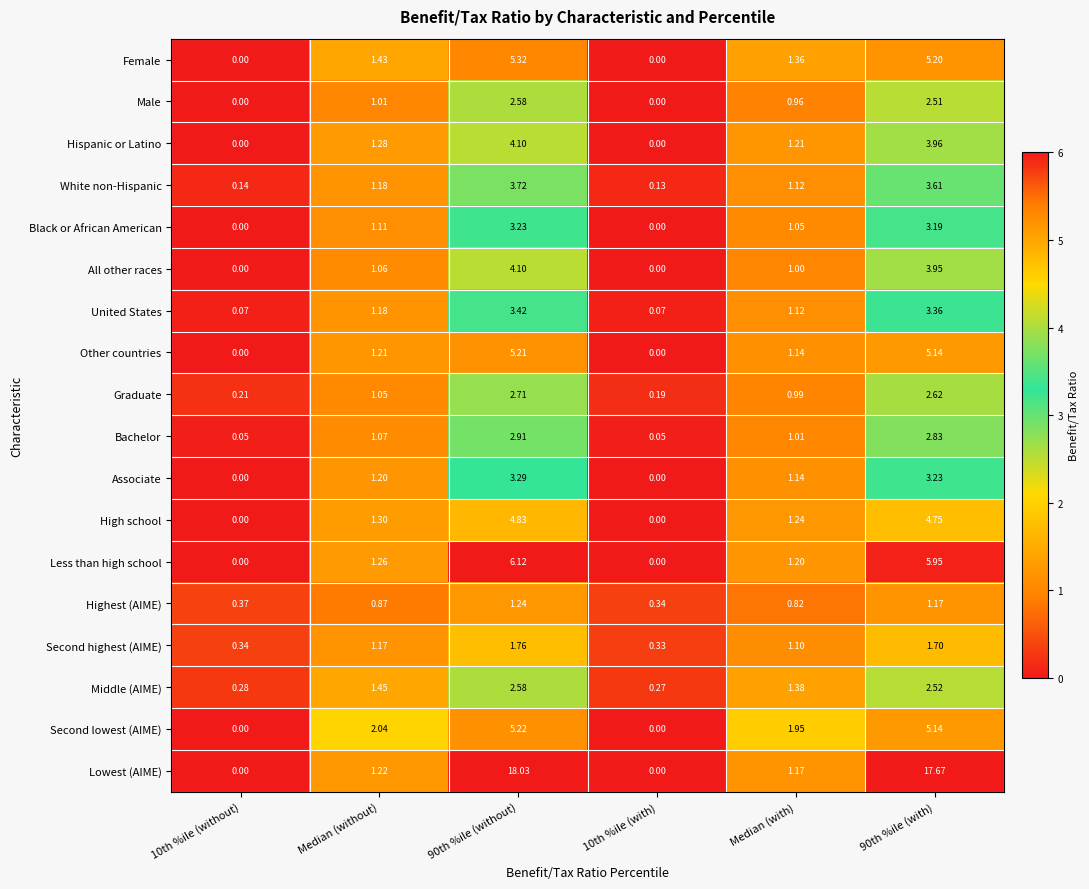

Is the value of Second lowest (AIME) at Median (without) greater than the value of Female at 10th %ile (without)?

Yes